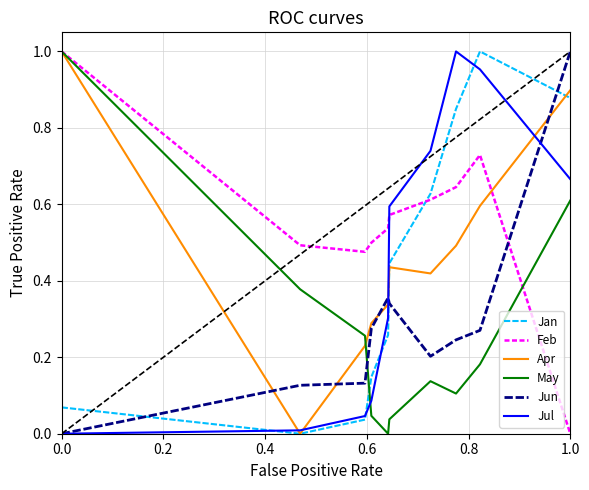

True or false: Feb has more than 0 interior local peaks.

True